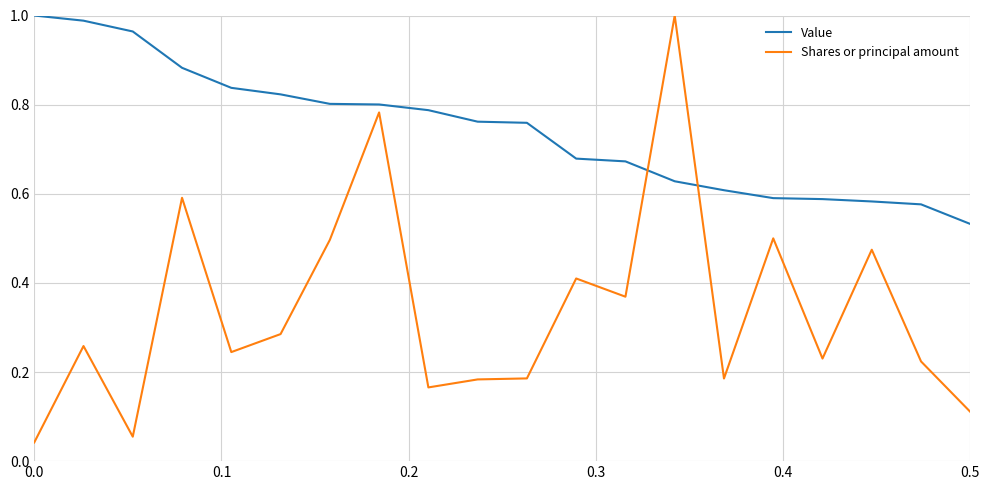

What are all the series names shown in the legend?

Value, Shares or principal amount